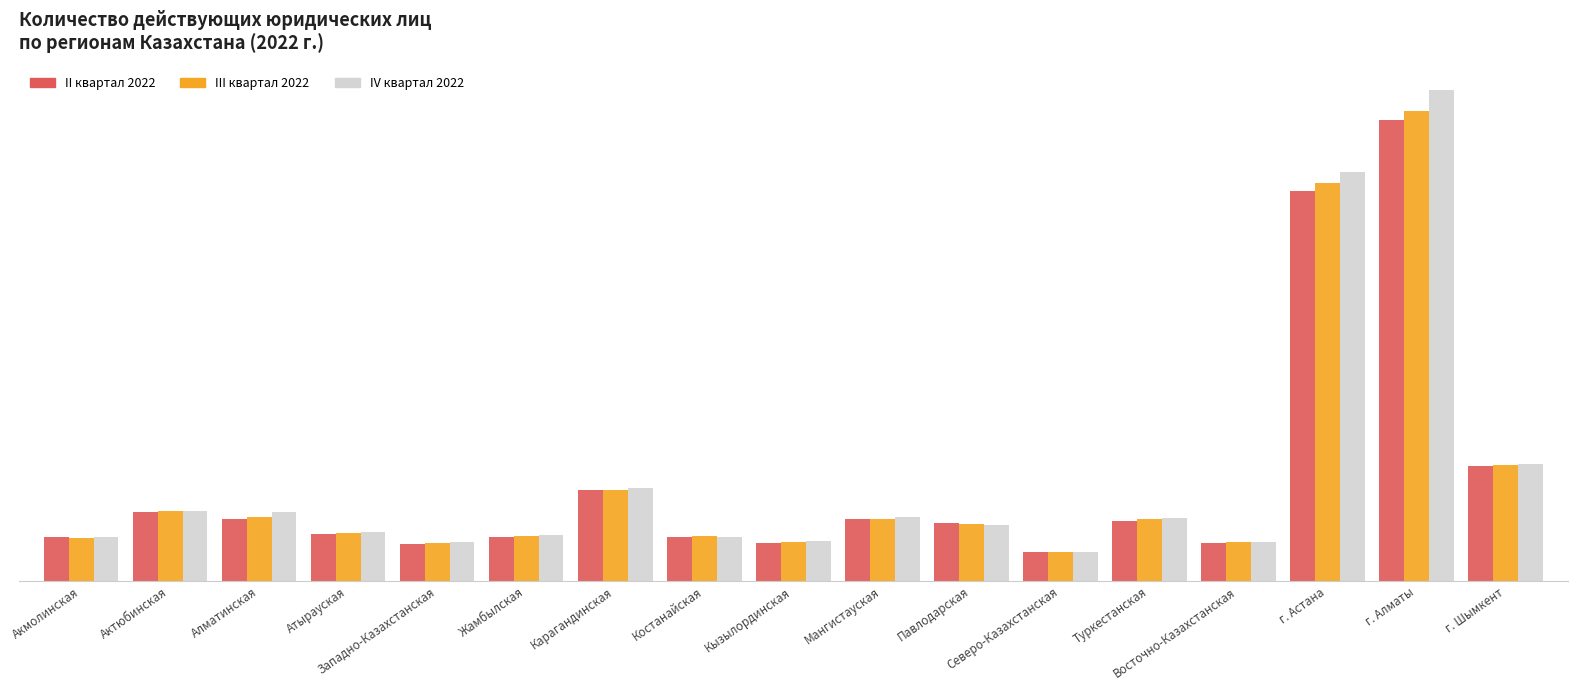

What is the sum of all III квартал 2022 values?

107751